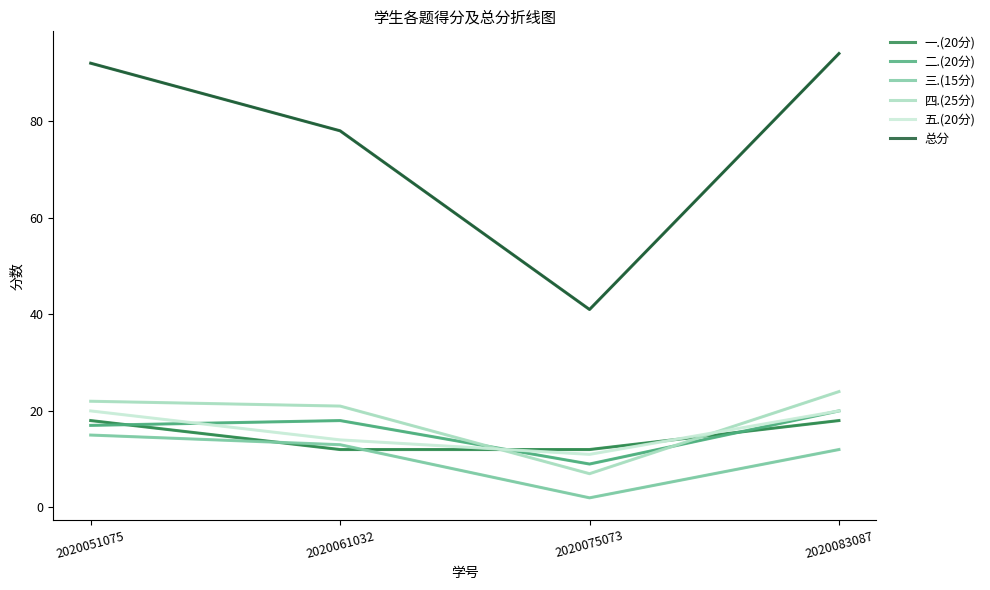

What is the difference between the highest and lowest values at 2020061032?

66